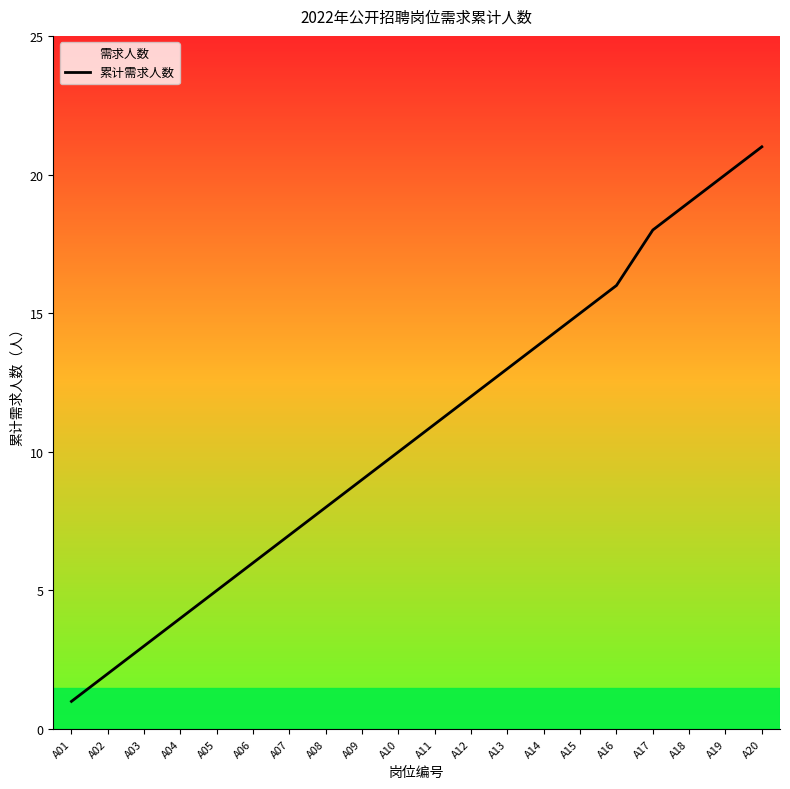

The chart shows a value of 12 at A12. True or false?

True